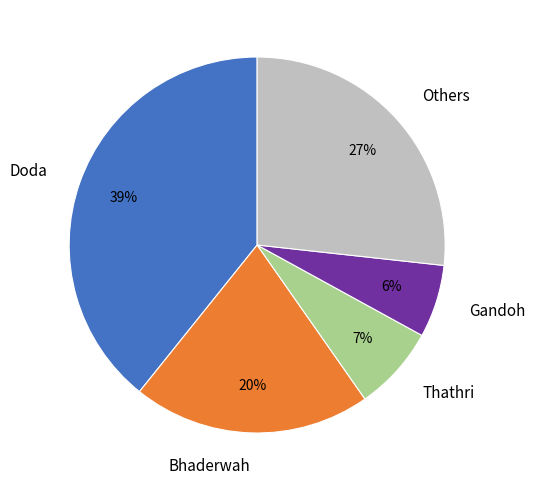

To the nearest percent, what is the difference between the largest and smallest slice percentages?

33%